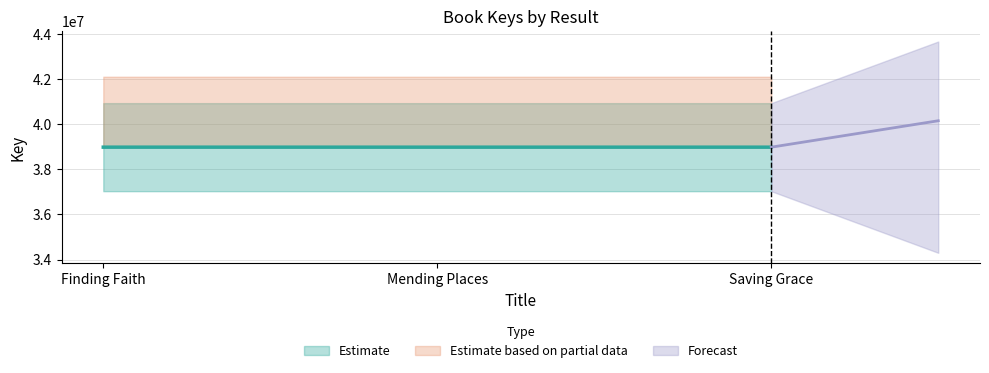

What is the ratio of the value at Finding Faith to the value at Mending Places?

1.0